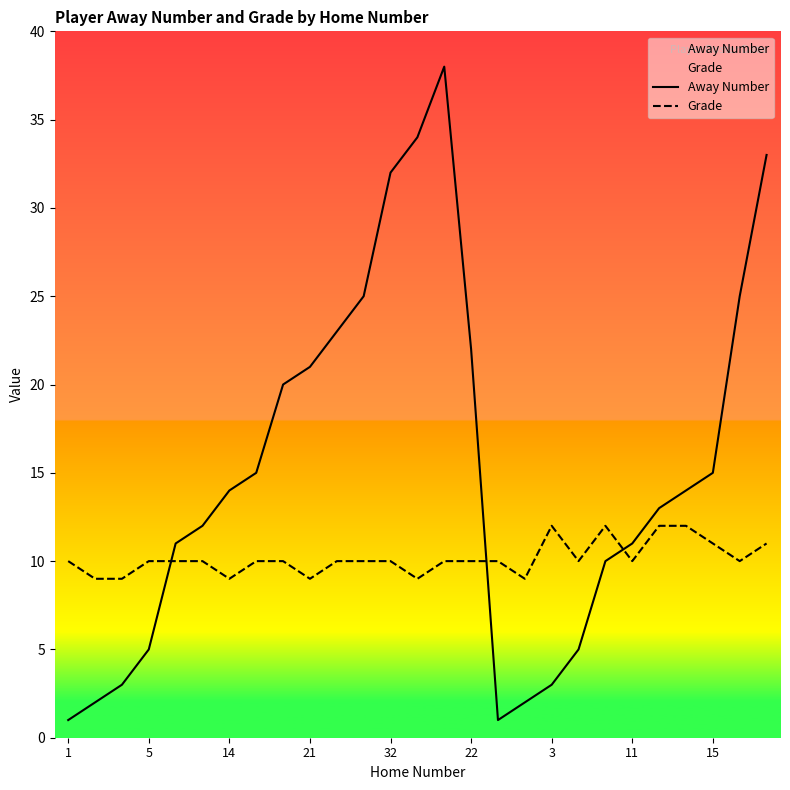

The Away Number series shows 23 at 10. True or false?

True